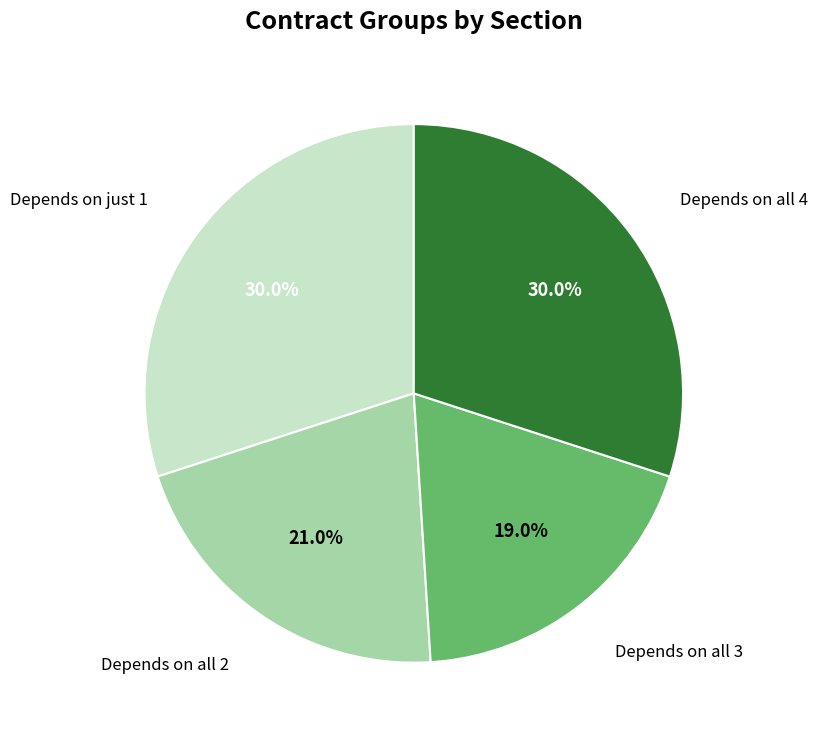

How many slices are in this pie chart?

4